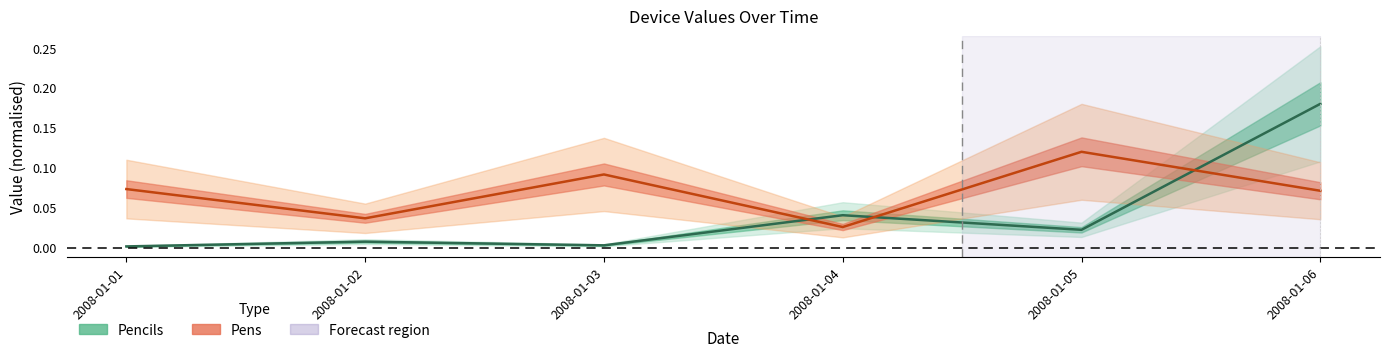

True or false: Pencils has a value of 0.0 at 2008-01-04.

False